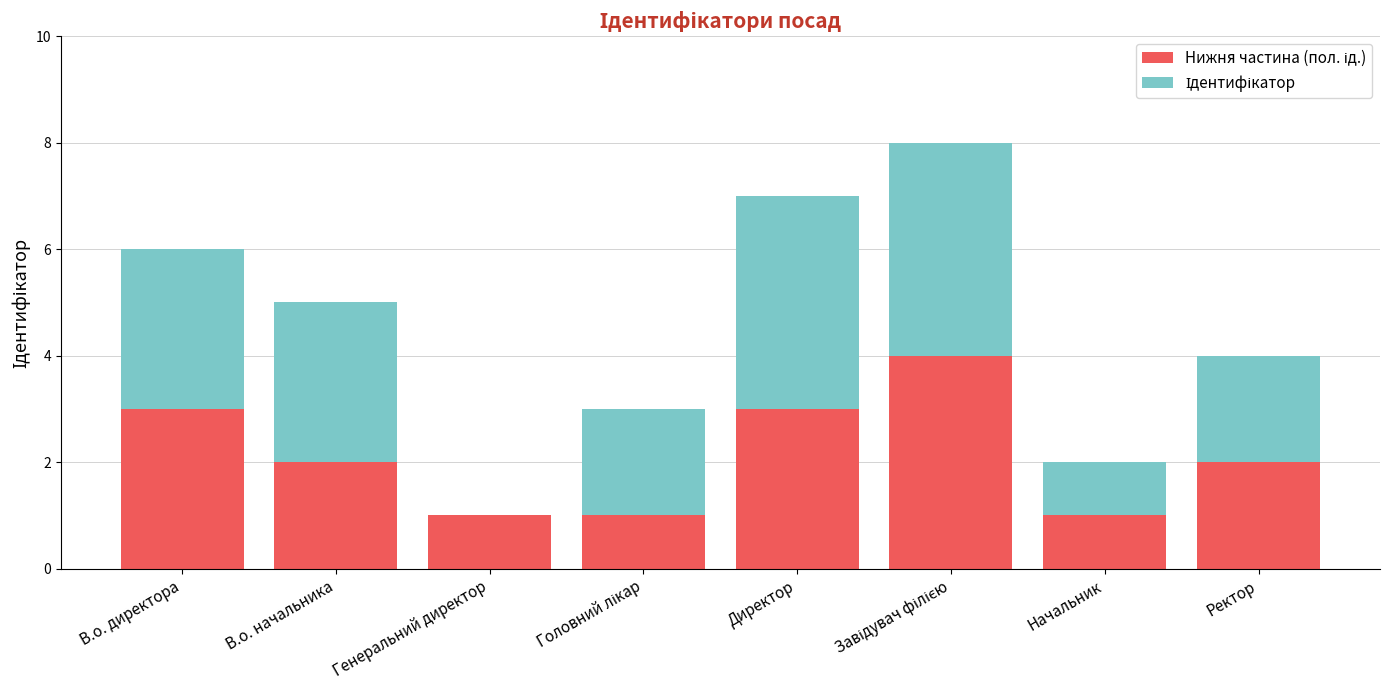

What is the total value across all series at Директор?

7